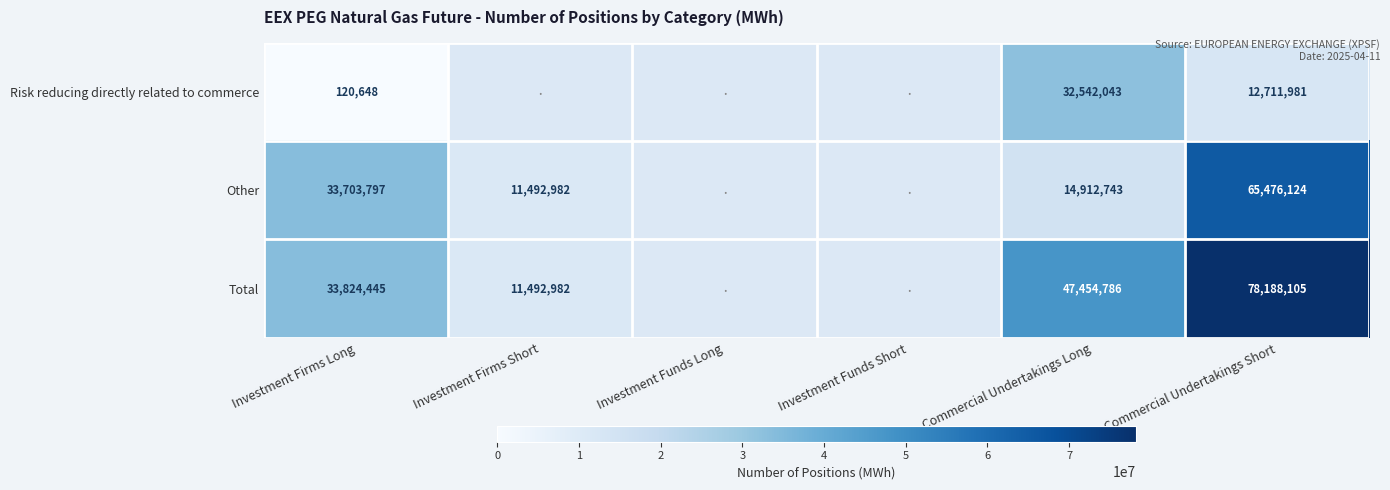

What is the total value across all series at Investment Firms Long?

67648890.0